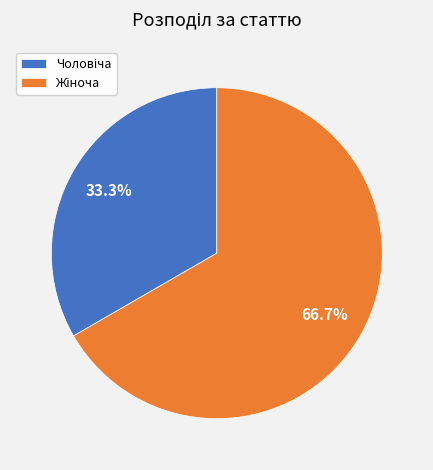

Is there any slice that represents more than half of the pie?

Yes